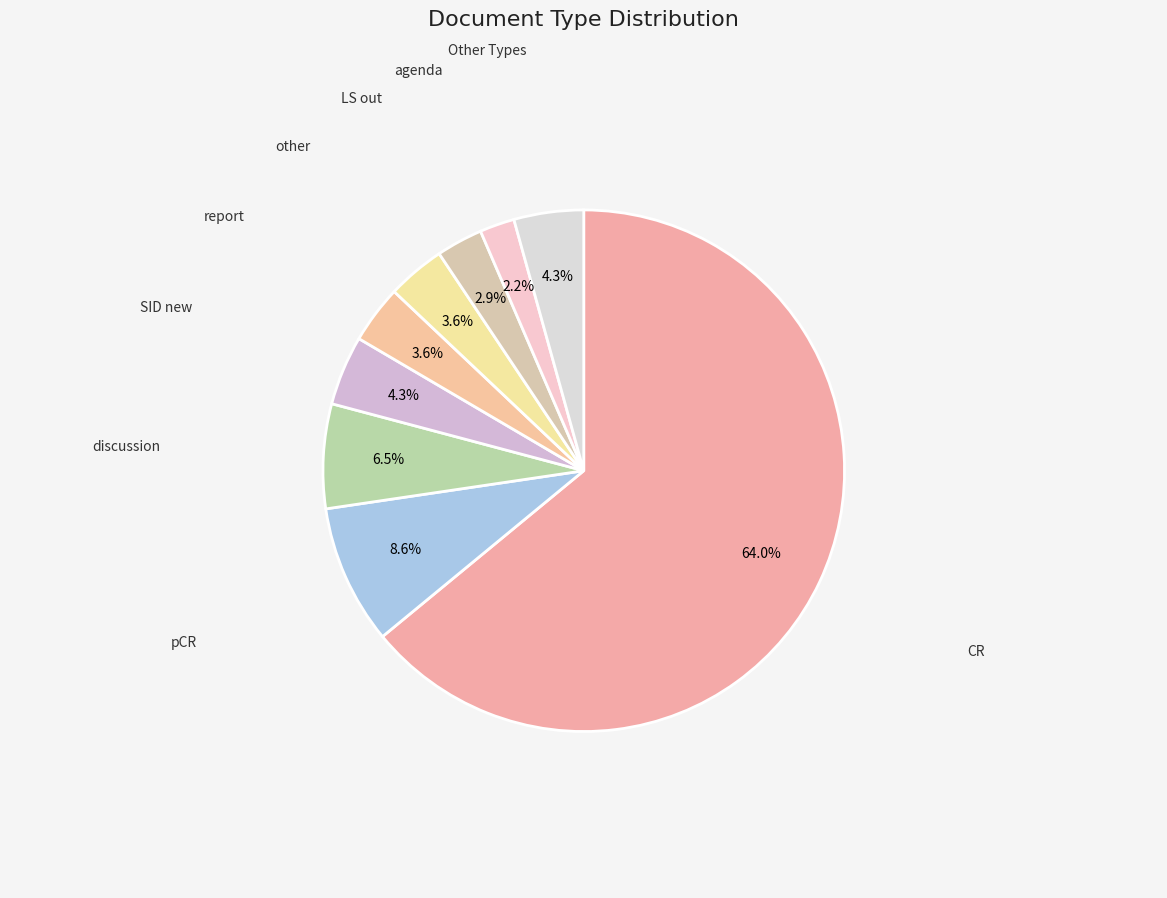

How many slices are in this pie chart?

9